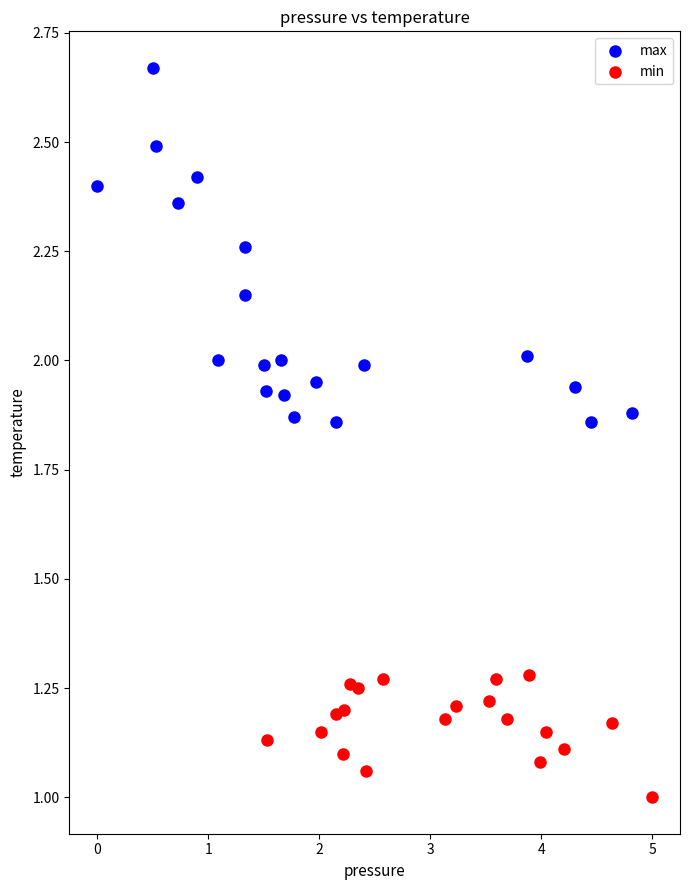

What are all the series names shown in the legend?

max, min